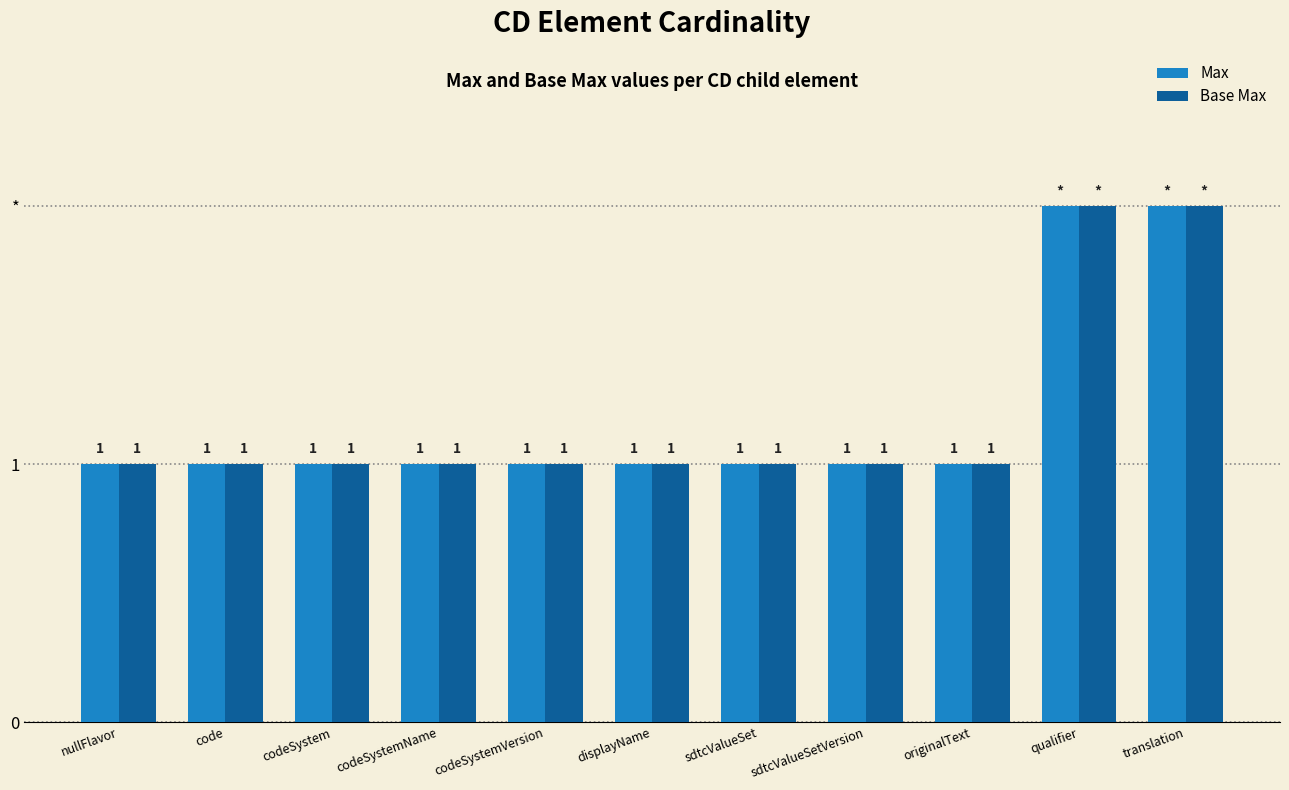

Are the bars horizontal?

No